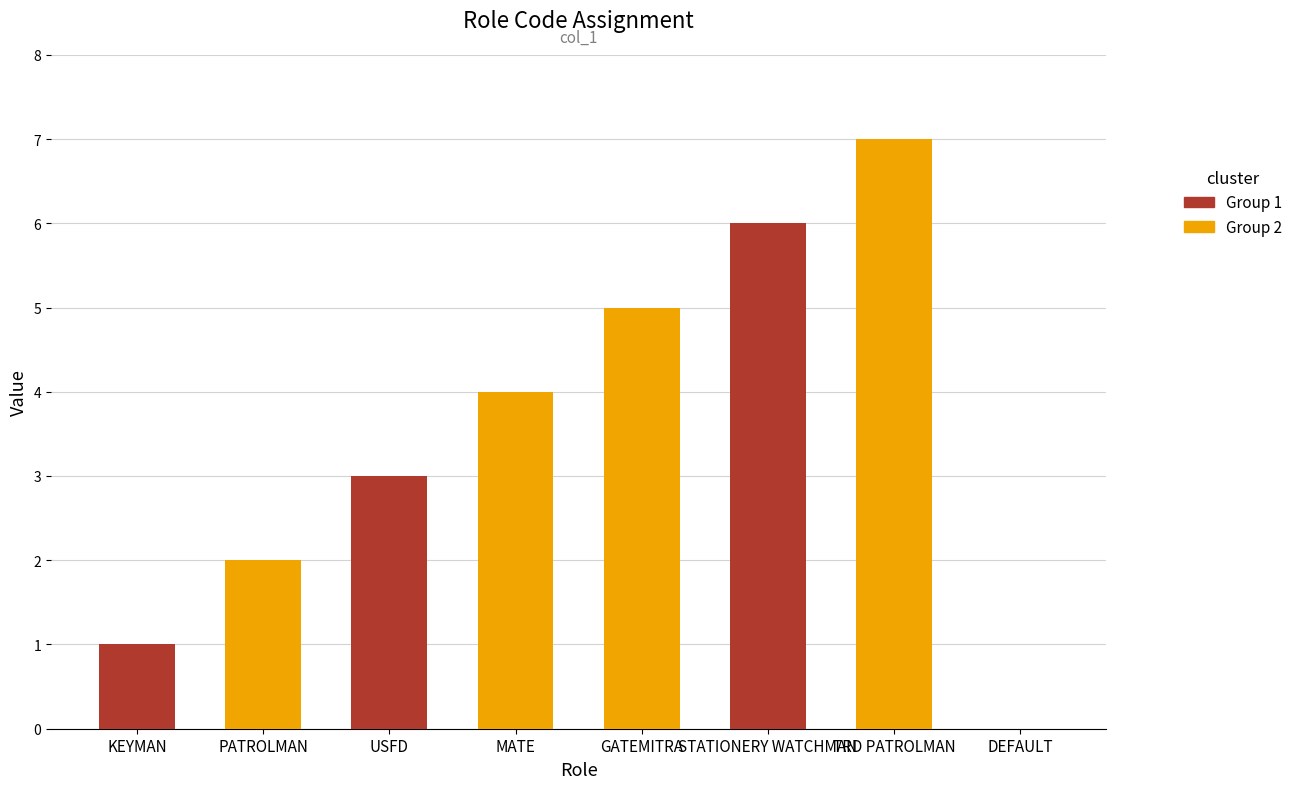

How many positive values are there?

7